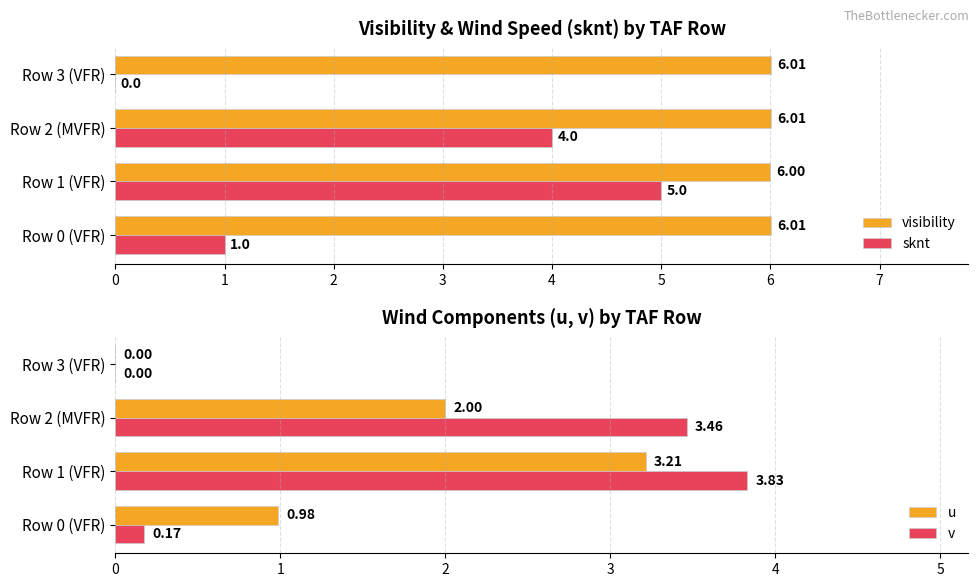

Between Row 0 (VFR) and Row 3 (VFR), which series saw the biggest shift?

sknt